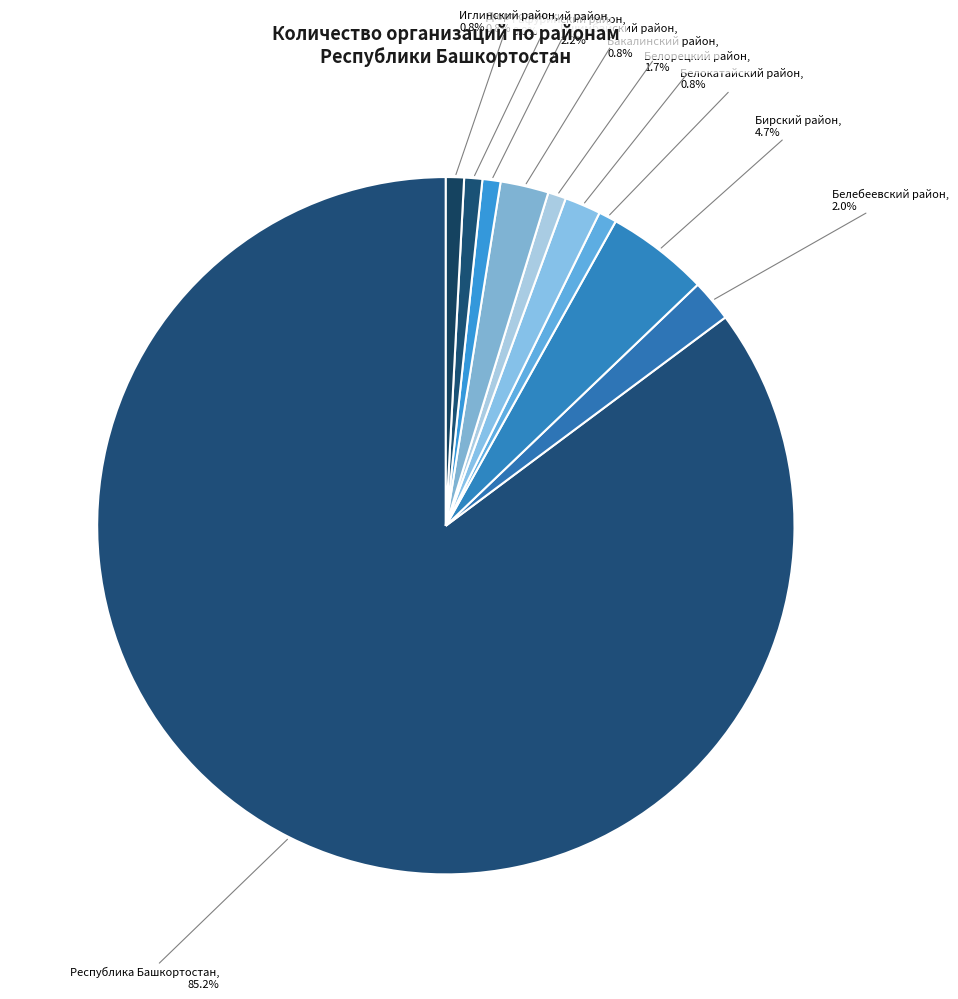

How many segments does this pie chart have?

10